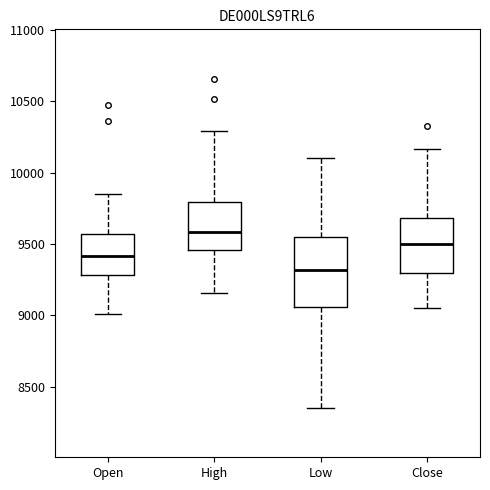

Reading left to right, read every box against the y-axis: the position of its median line, the range the box covers, and the ends of its whiskers. The values are not printed on the chart, so give them approximately, as read against the axis.

Open: median 9400, box 9300 to 9550, whiskers 9000 to 9850
High: median 9600, box 9450 to 9800, whiskers 9150 to 10300
Low: median 9300, box 9050 to 9550, whiskers 8350 to 10100
Close: median 9500, box 9300 to 9700, whiskers 9050 to 10150